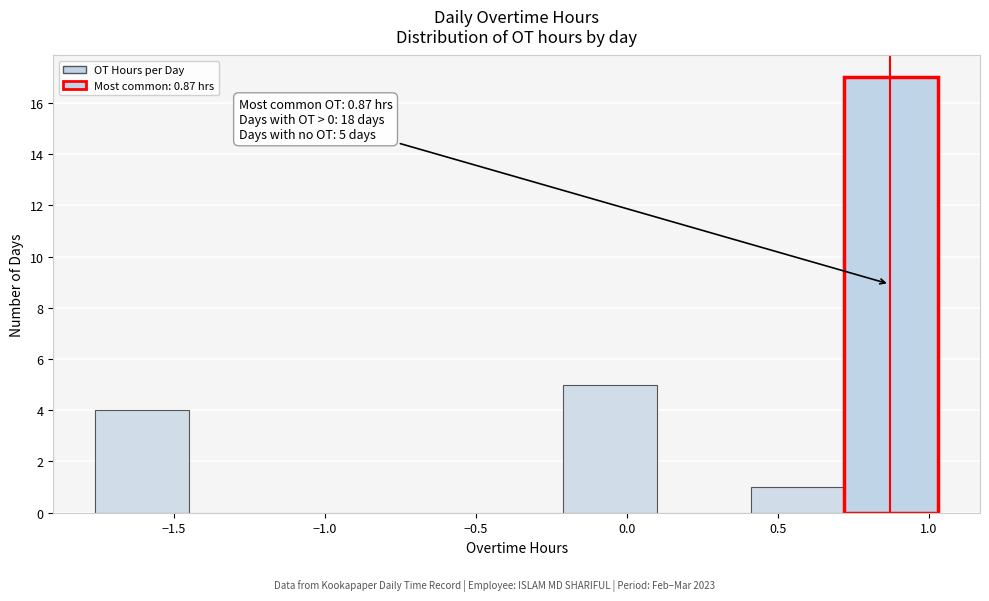

Which range on the x-axis has the tallest bar?

0.72 to 1.03